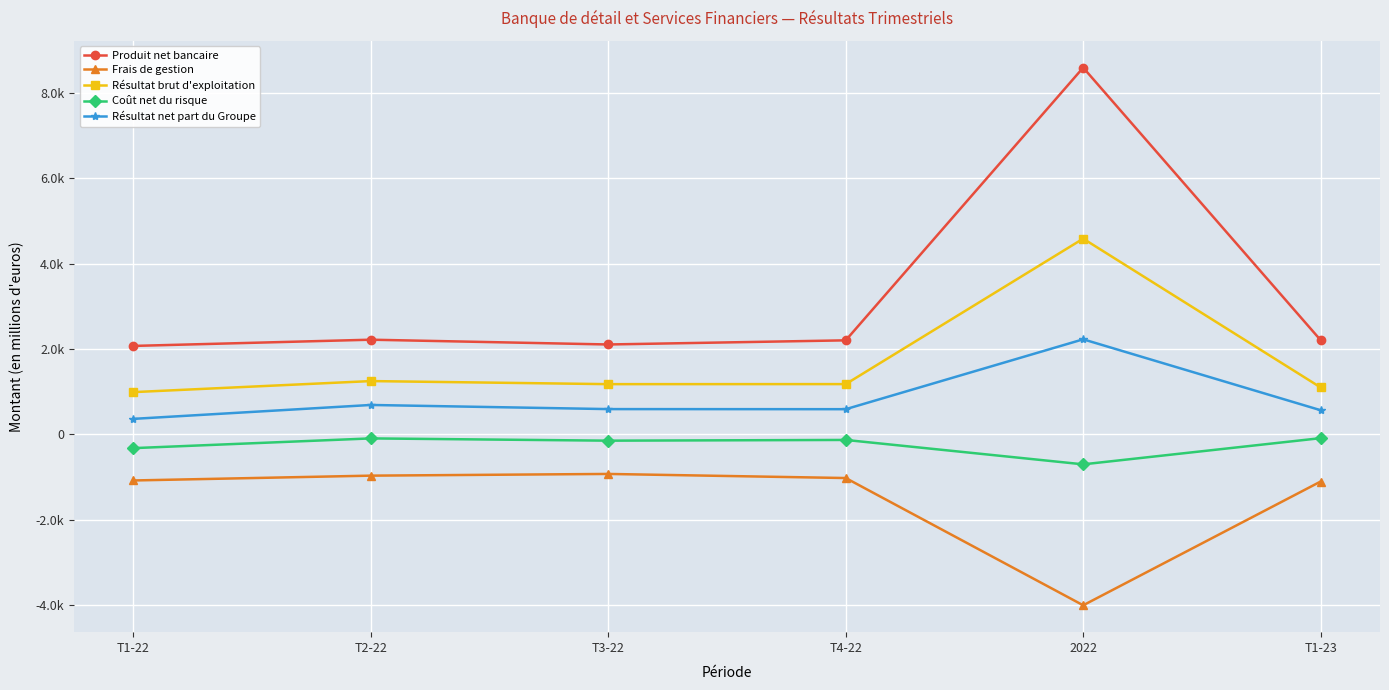

Where is Coût net du risque nearest to the value -398?

T1-22